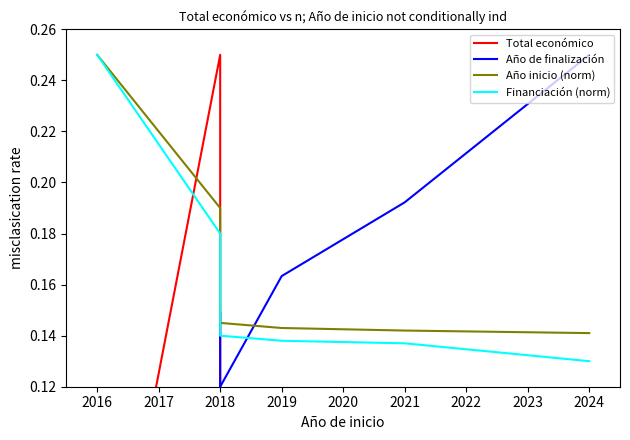

What is the total value across all series at 2021?

0.5